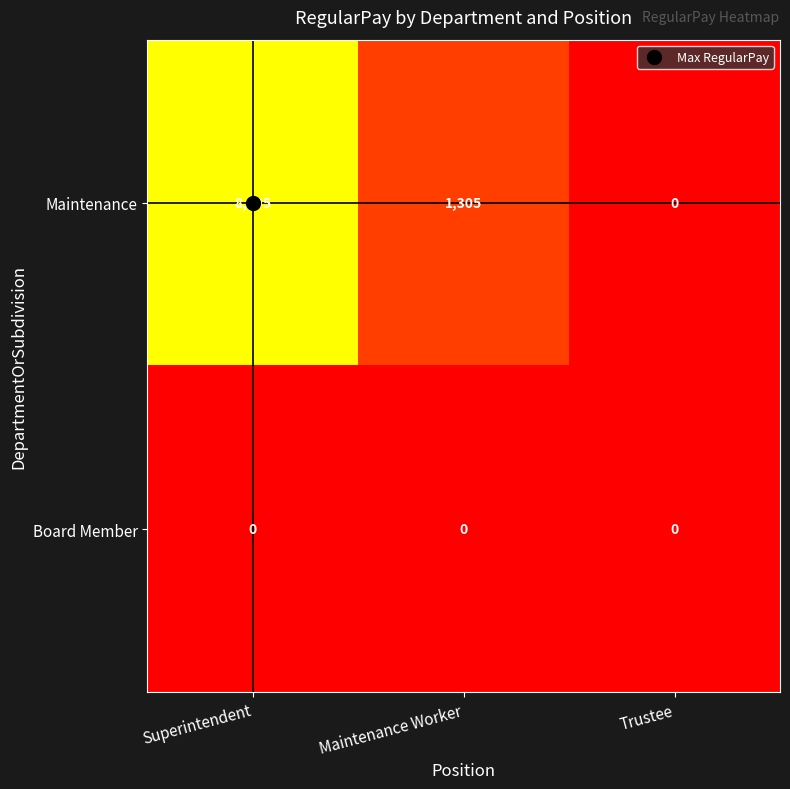

At how many categories does at least one series exceed 3725?

1